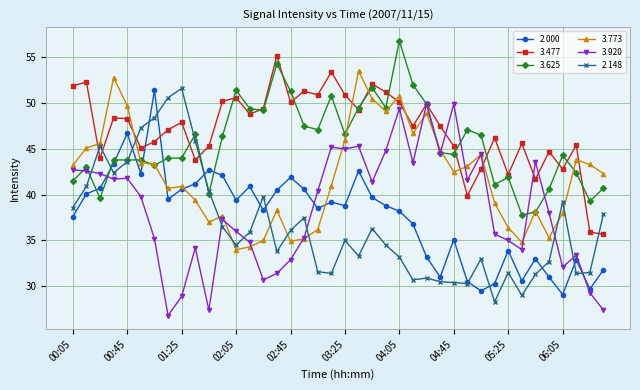

What is the sum of all 3.477 values?

1886.5